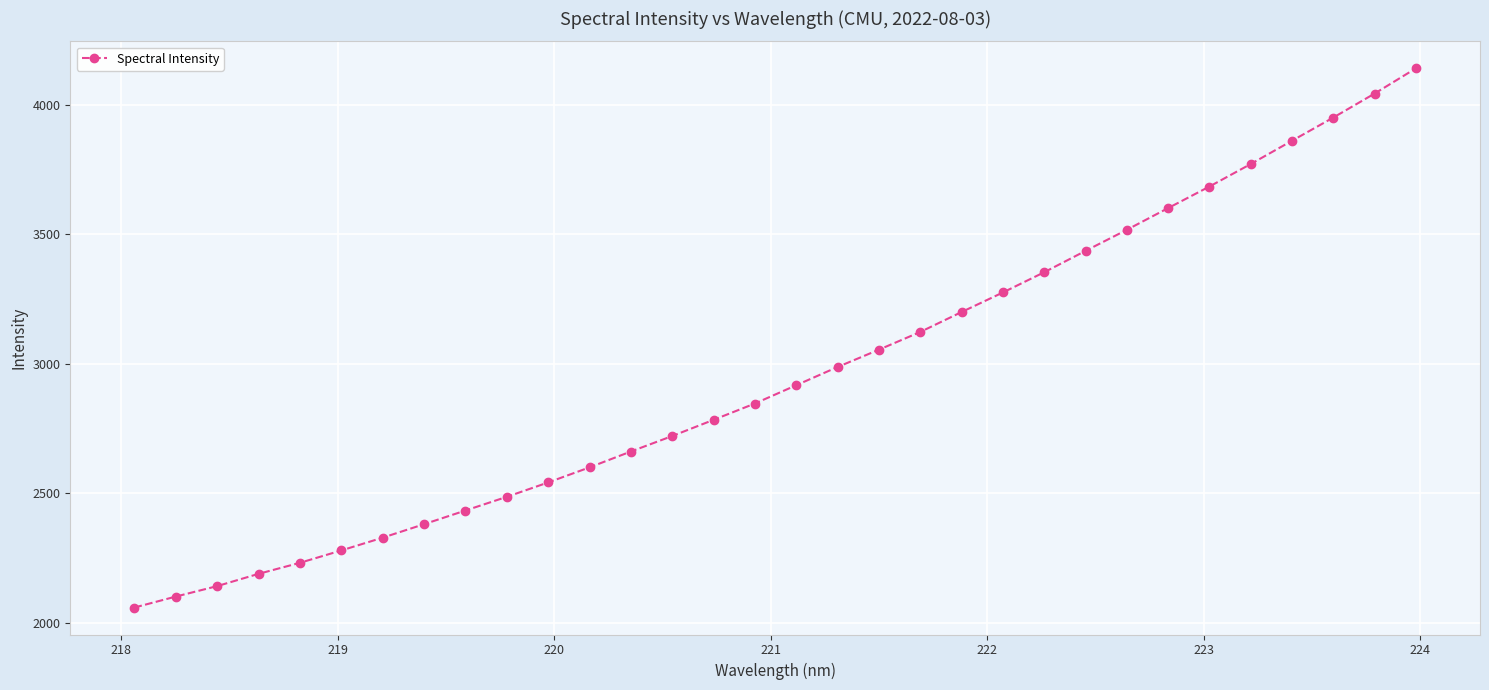

How many distinct data groups are displayed?

1